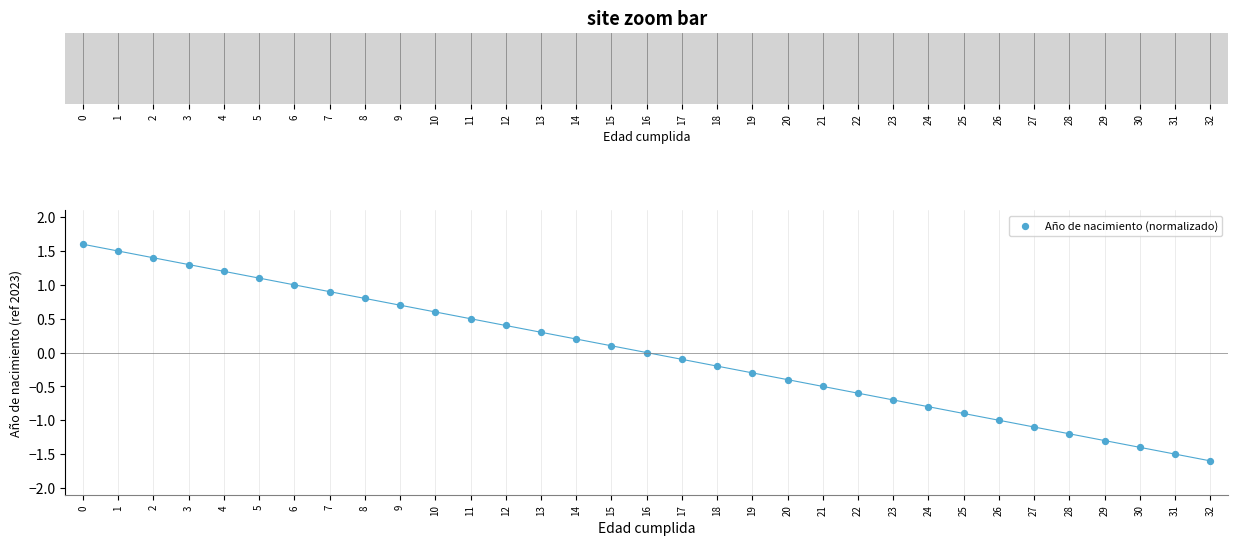

What is the range of Y values (max minus min)?

3.2